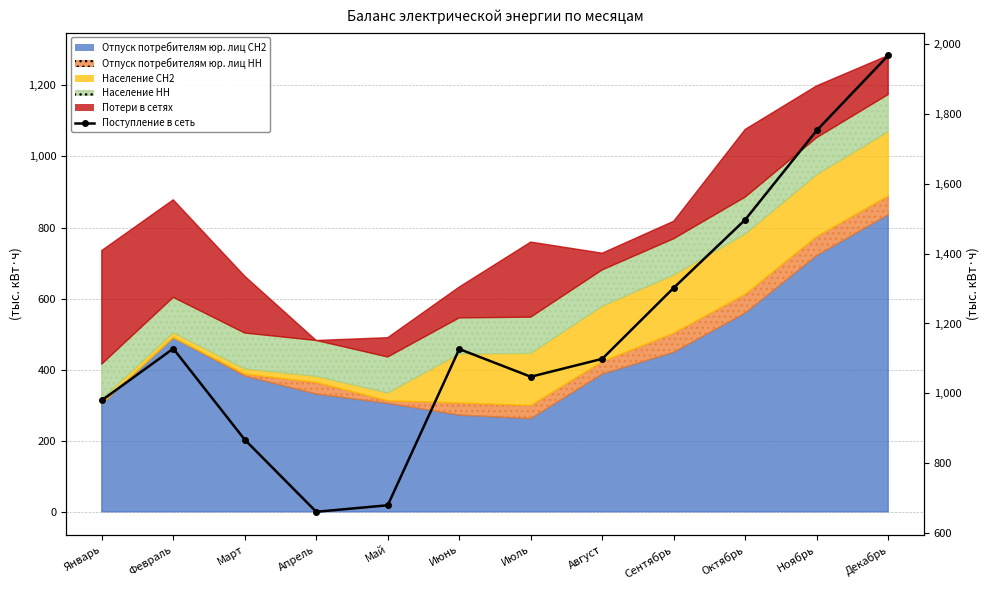

Between Июль and Апрель, which is larger?

Июль